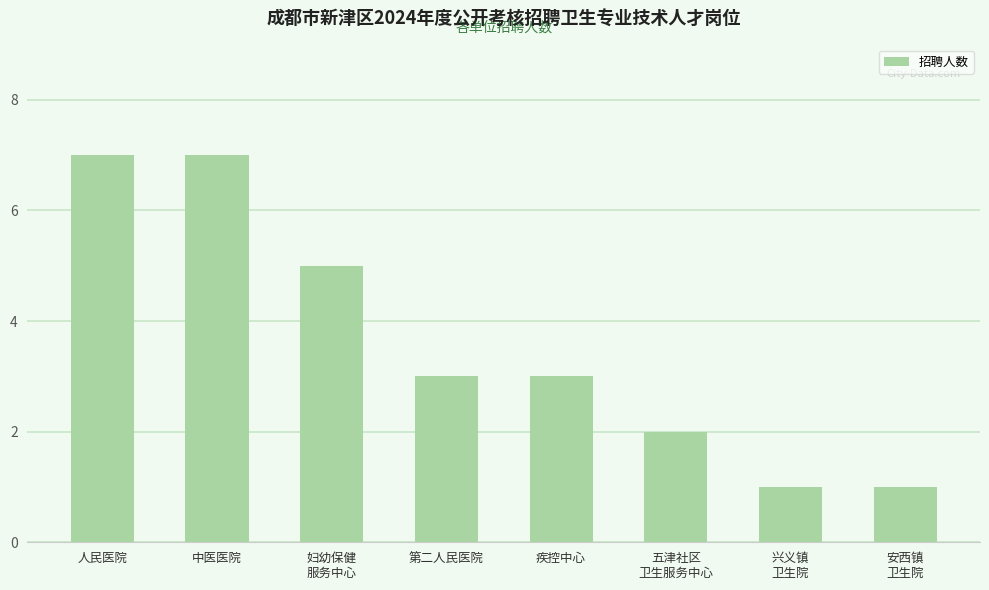

What is the difference between the maximum and second lowest values?

6